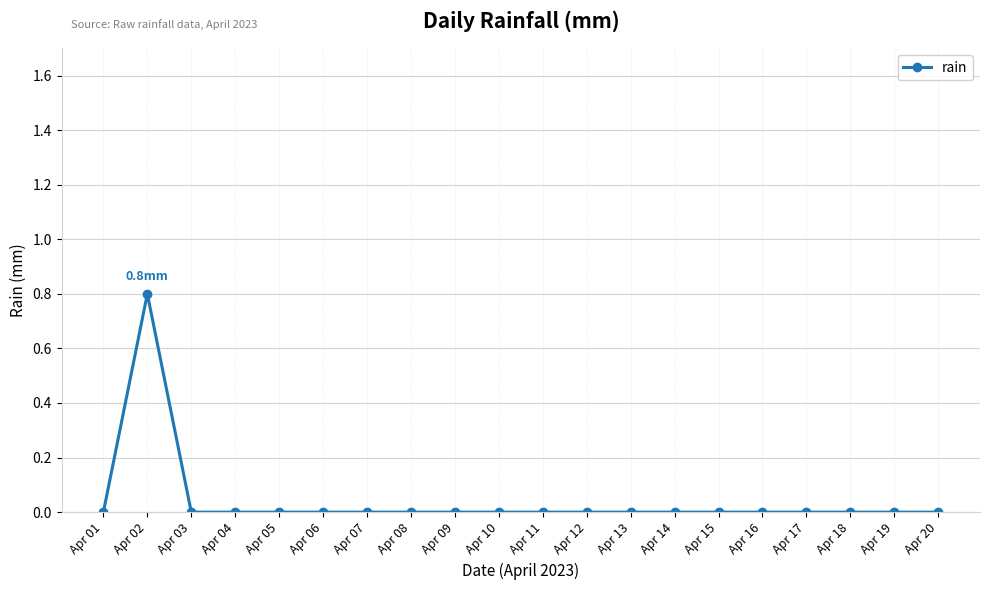

Is it true that the value at Apr 08 is 0.0?

True